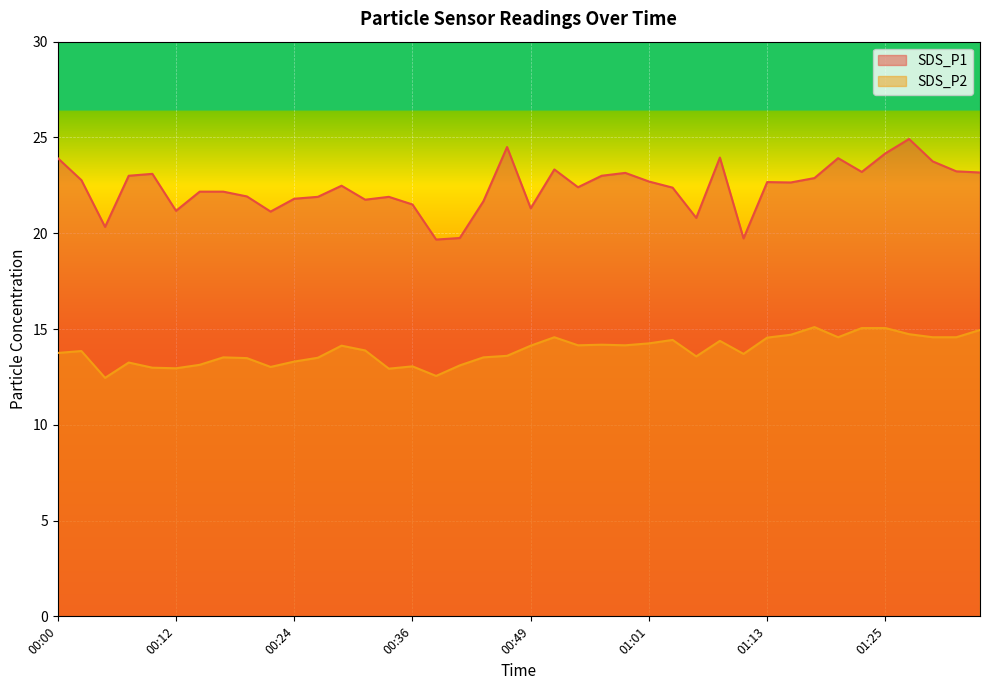

Where is the first local maximum for SDS_P2?

00:02